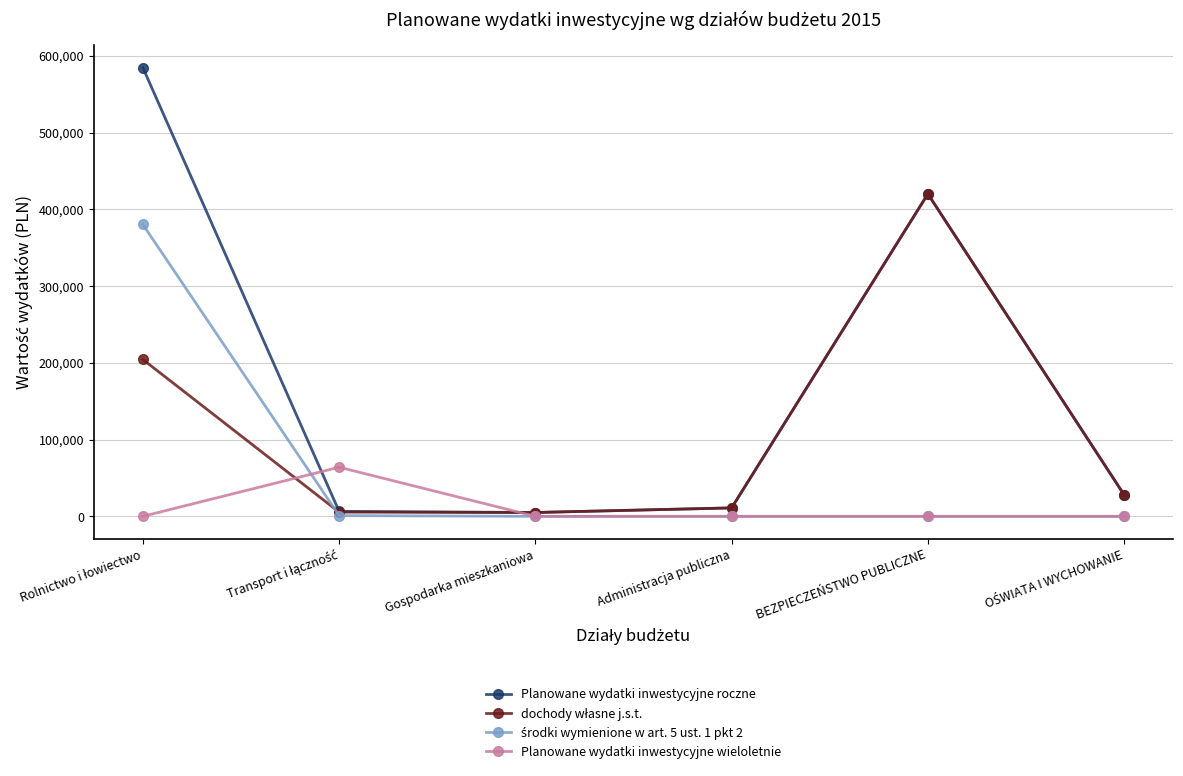

Which series has the largest range (max minus min)?

Planowane wydatki inwestycyjne roczne